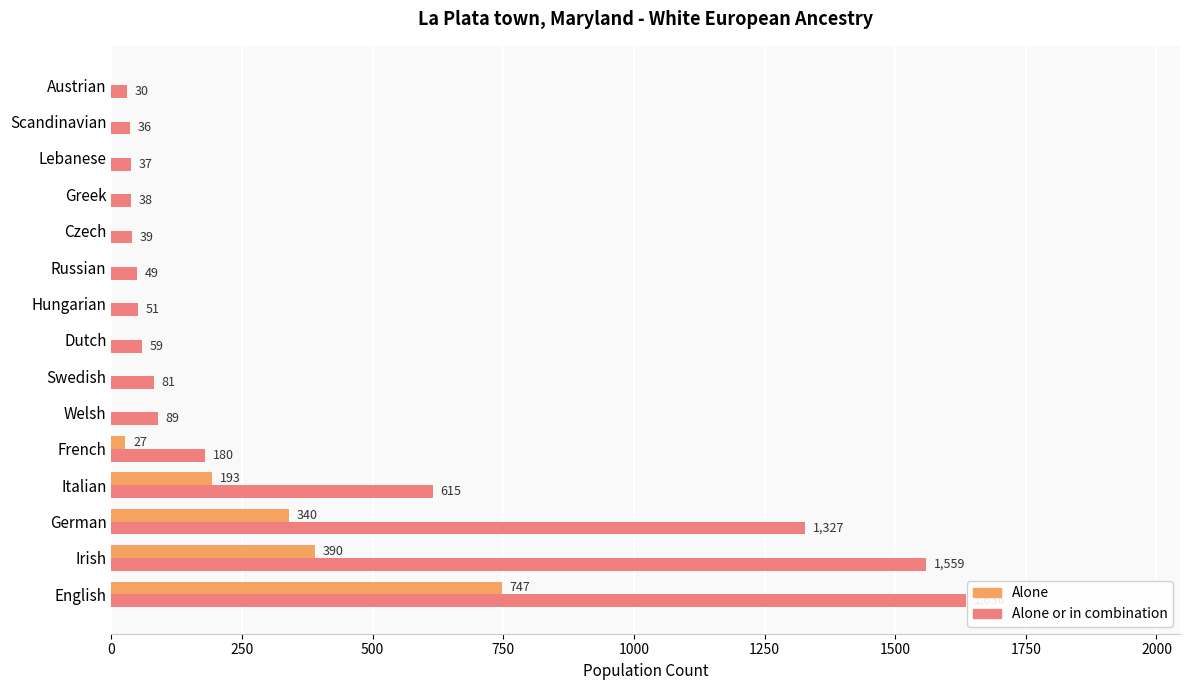

At which category is the sum across all series the highest?

English